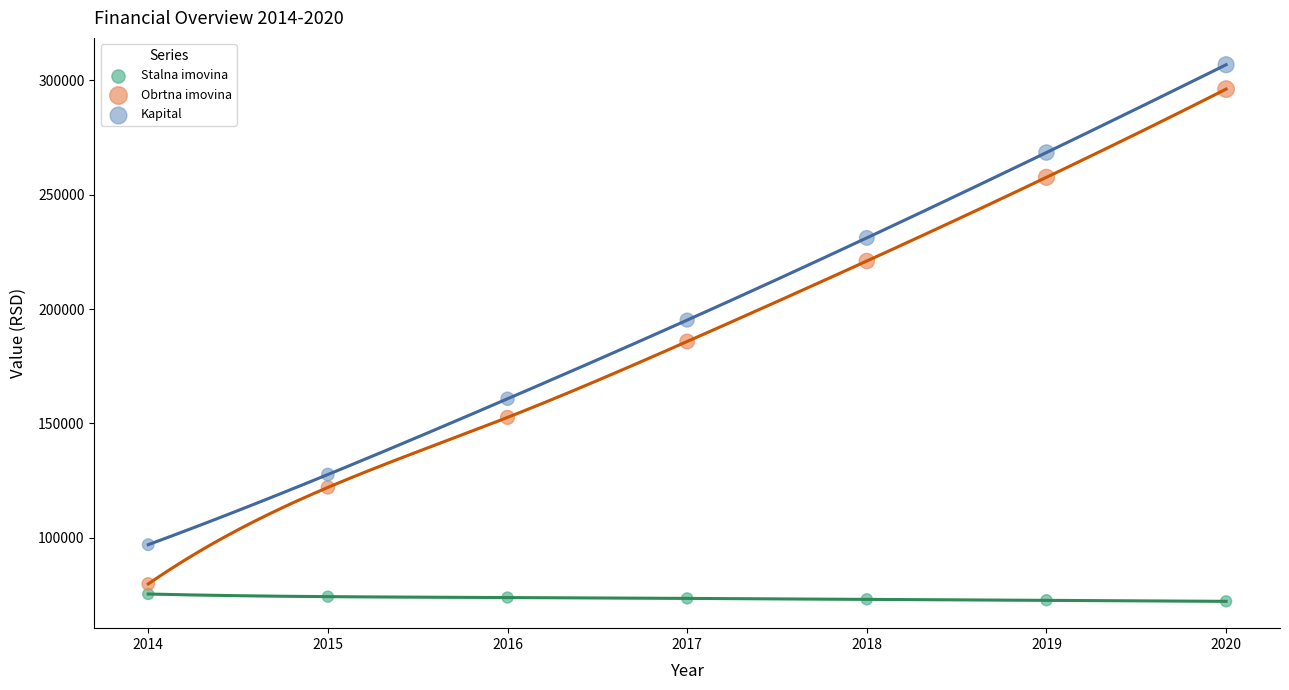

In the Kapital series, what Y value is closest to 201930?

195196.8